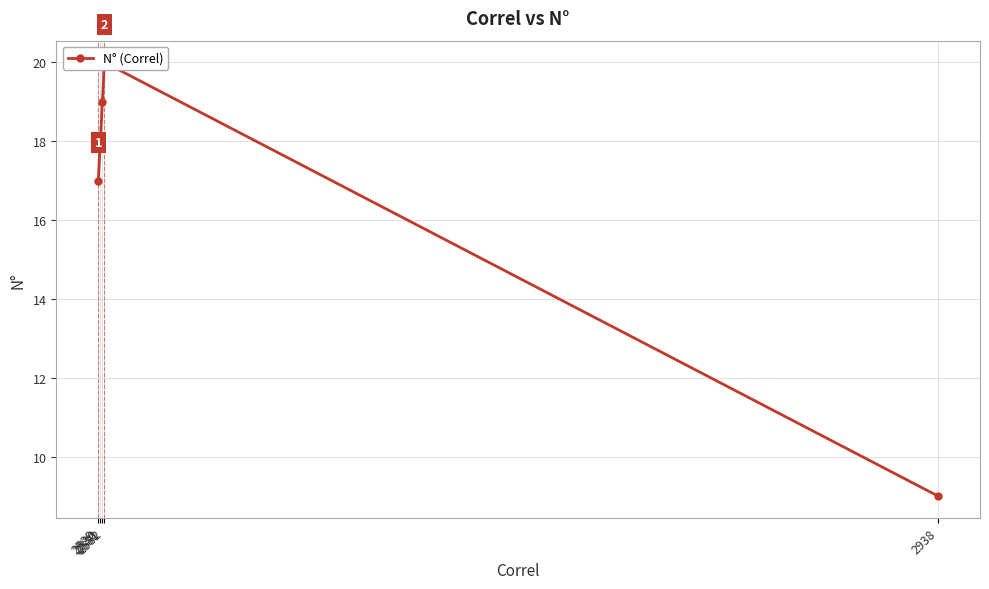

At which category does the chart reach its peak across all series?

2532